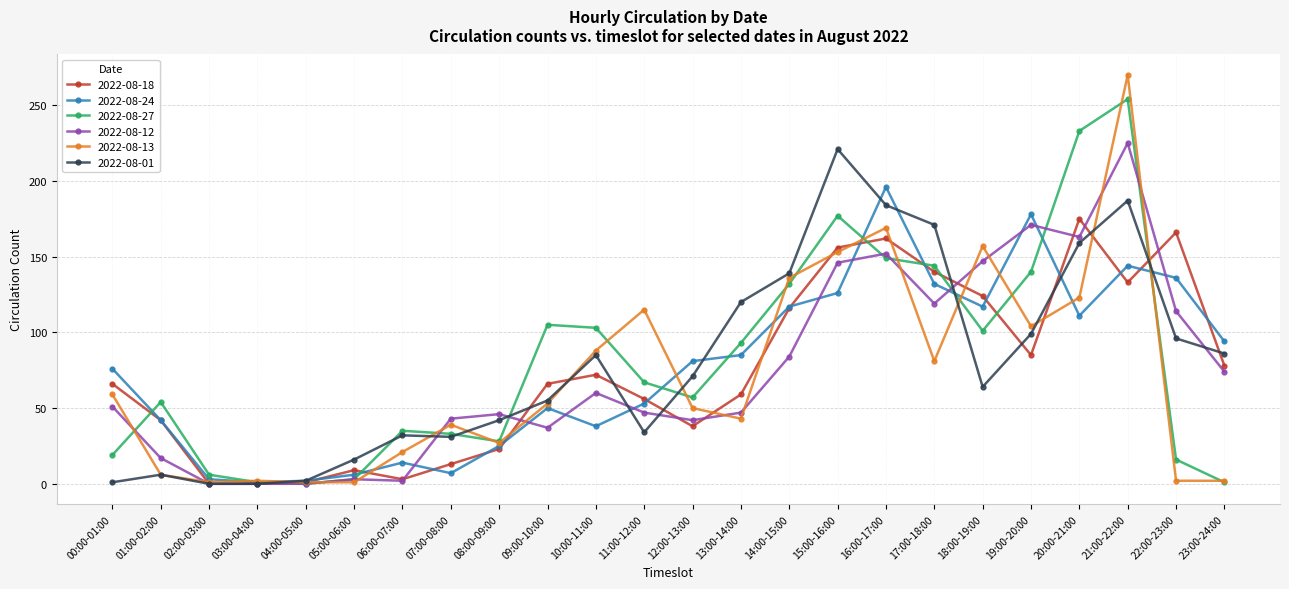

How many values in the 2022-08-13 series are below 53?

12